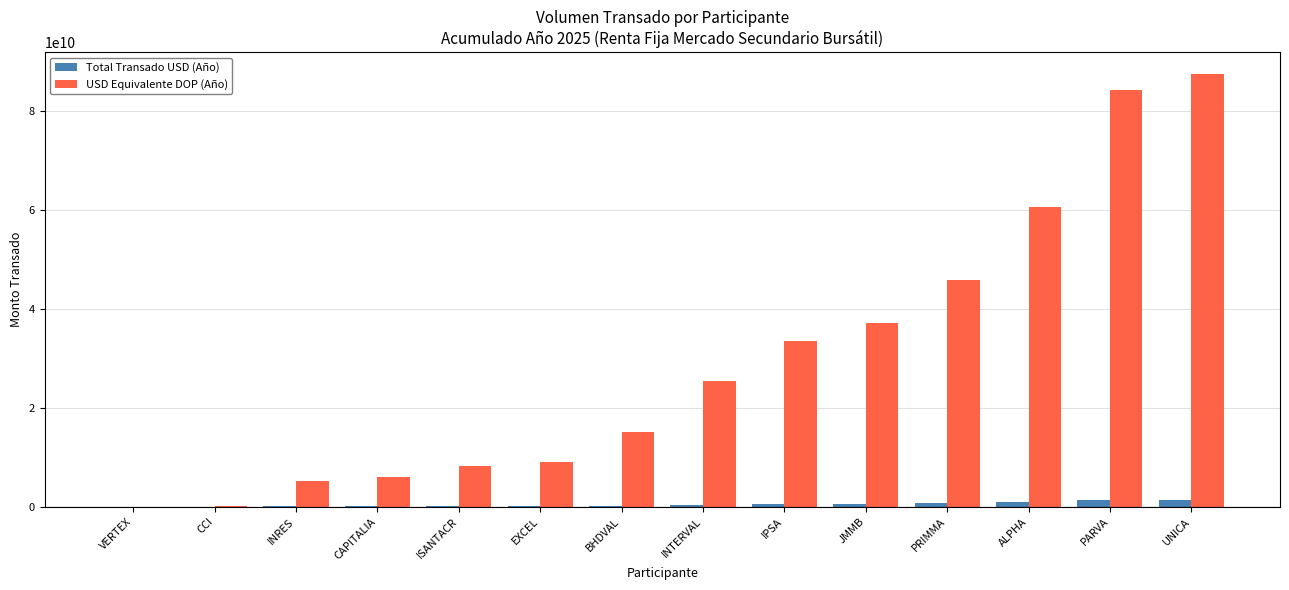

Read the Total Transado USD (Año) value at EXCEL.

146190755.8